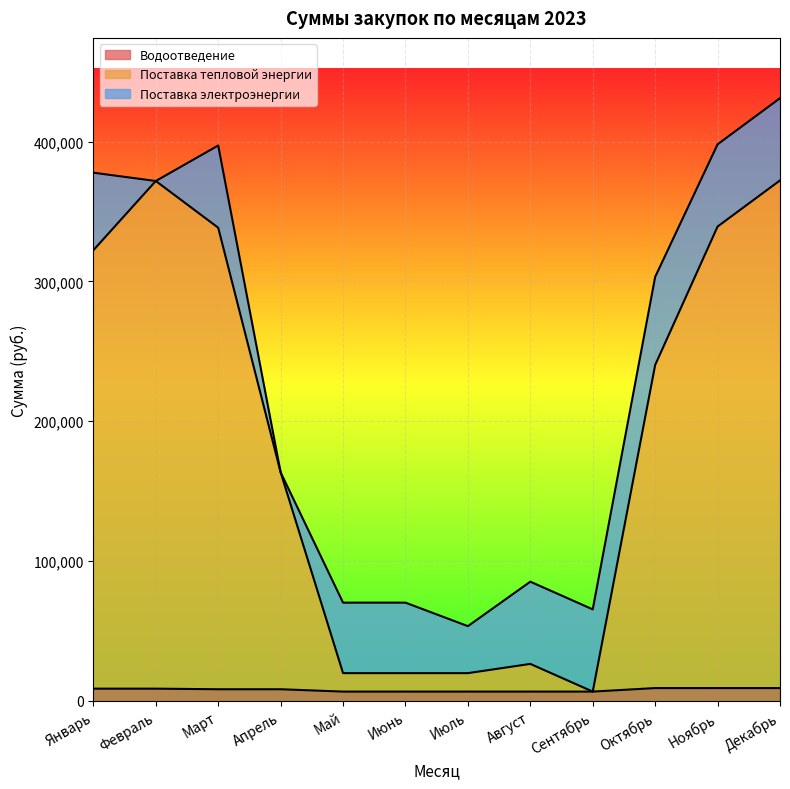

What position from the left is Март?

3